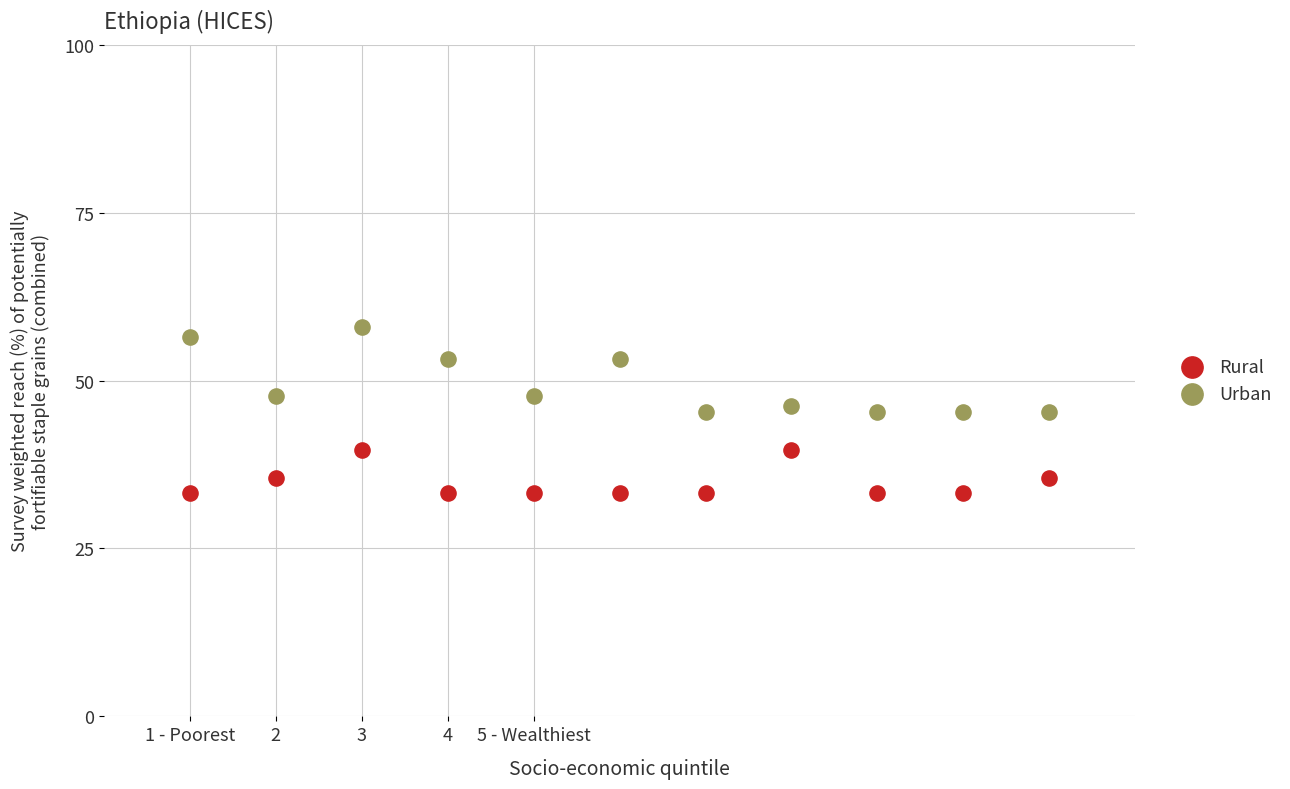

What is the X range (max minus min) for the scatter plot?

10.0